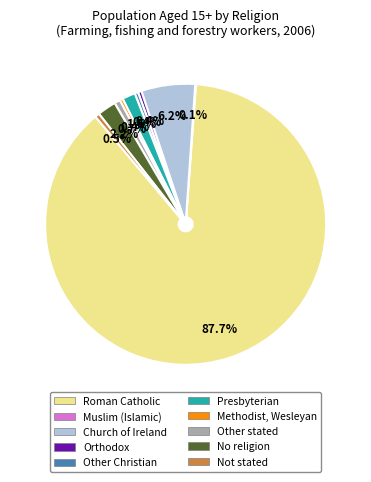

Is it true that Roman Catholic is 75% of the pie?

False